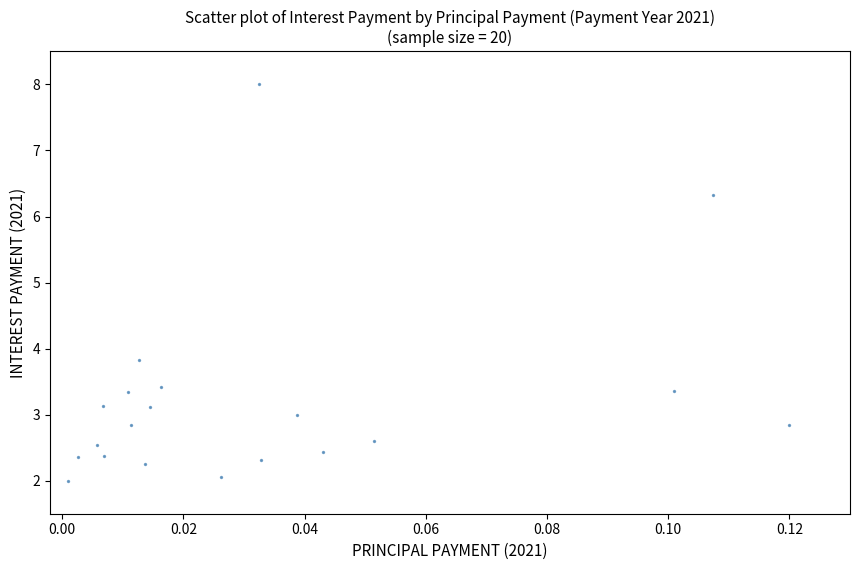

What is the range of Y values (max minus min)?

6.0